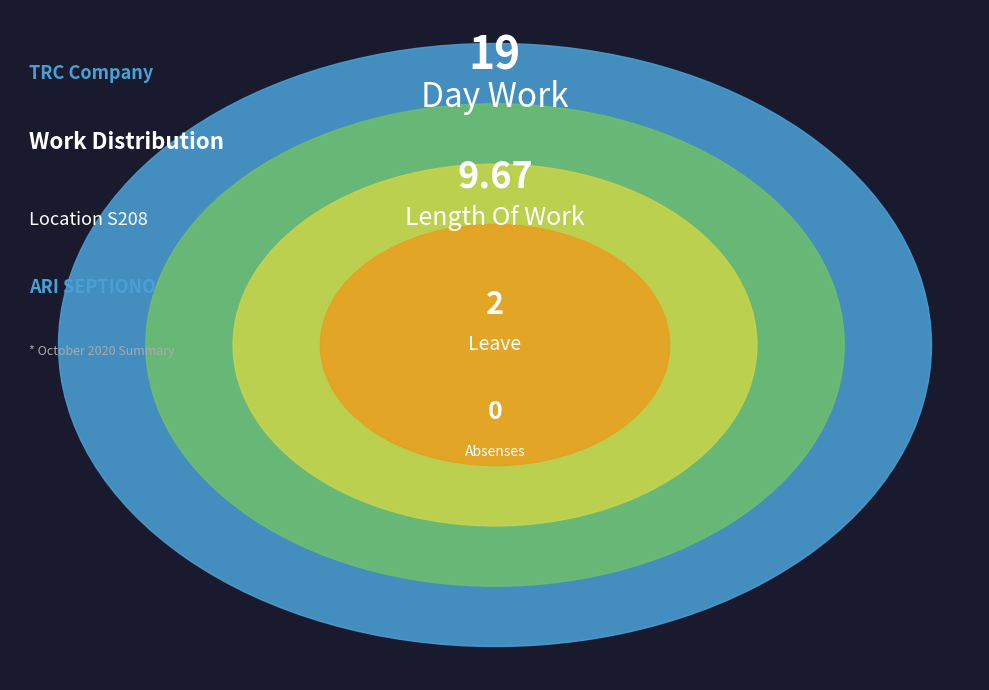

Which category accounts for the majority?

Day Work